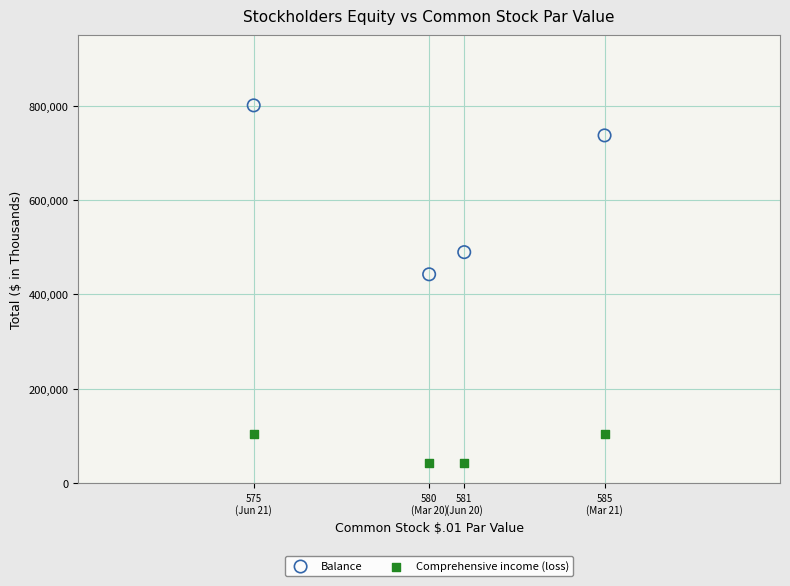

Across all series, what Y value is closest to 421687?

442505